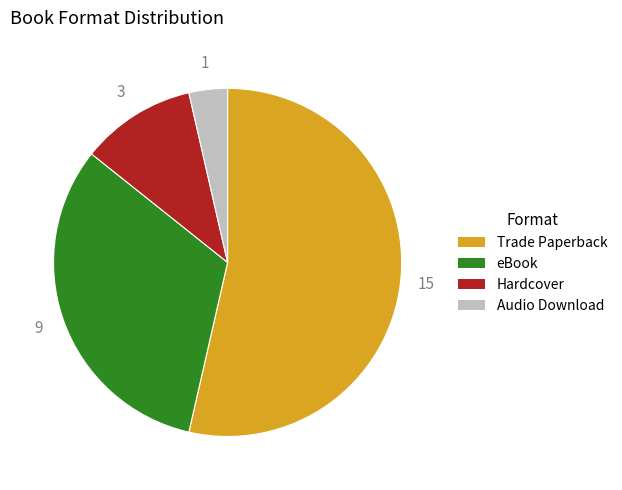

Which category accounts for the majority?

Trade Paperback